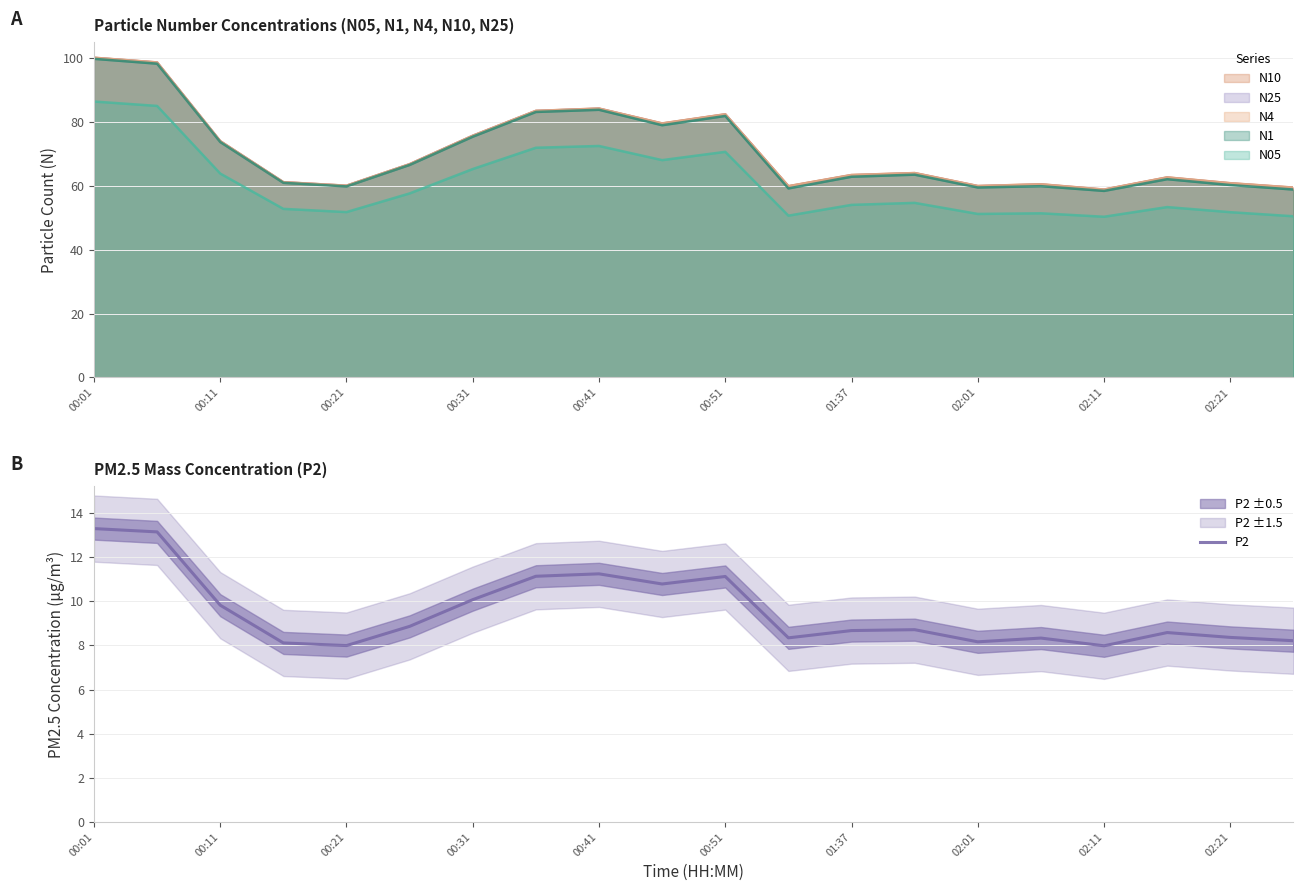

The value of P2 at 01:37 is 2.1. True or false?

False